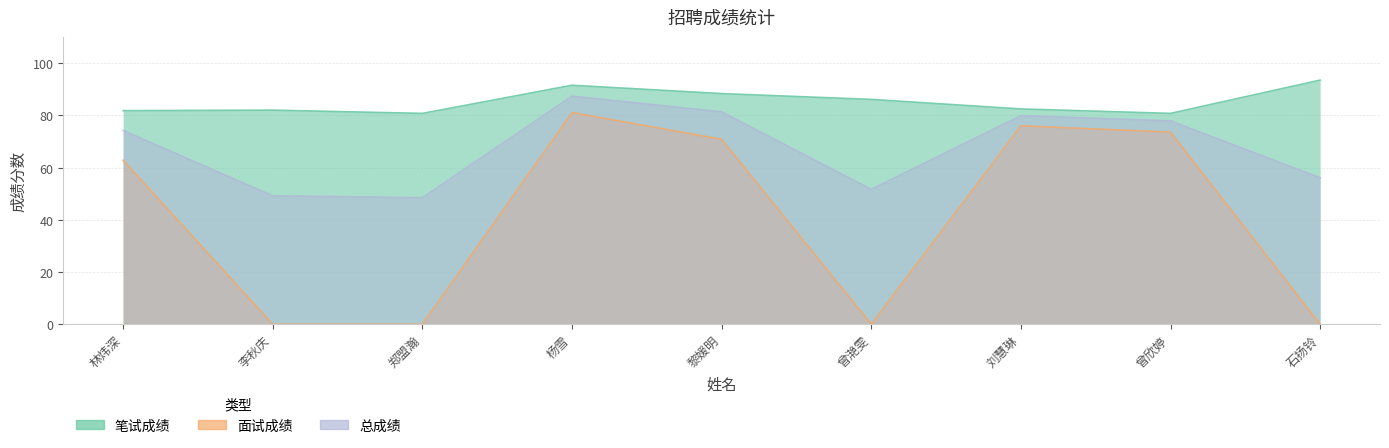

Does the chart display data point markers on the line(s)?

No